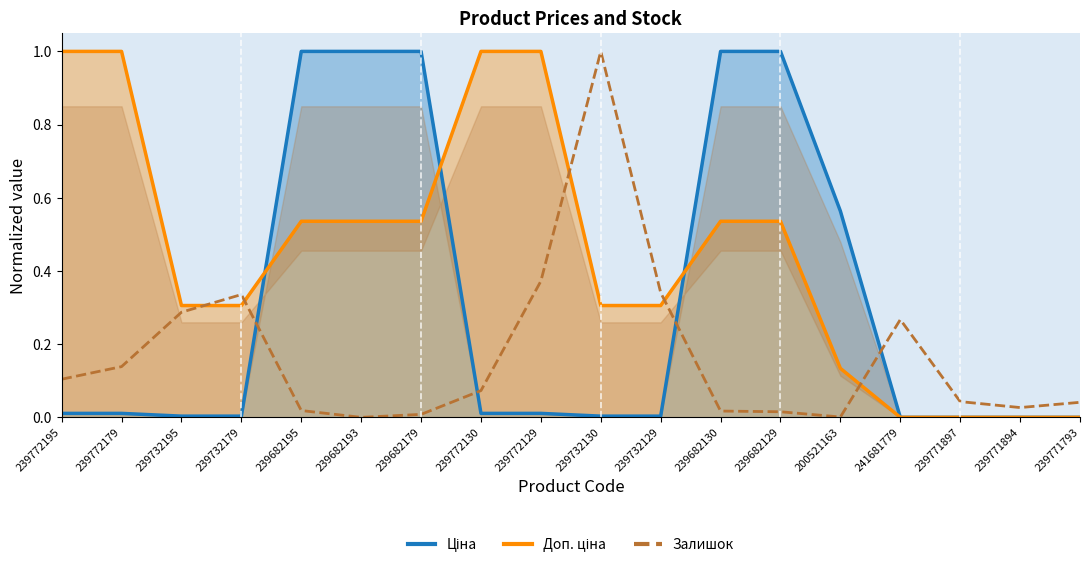

What is the difference between the Залишок values at 239771894 and 239772195?

0.1